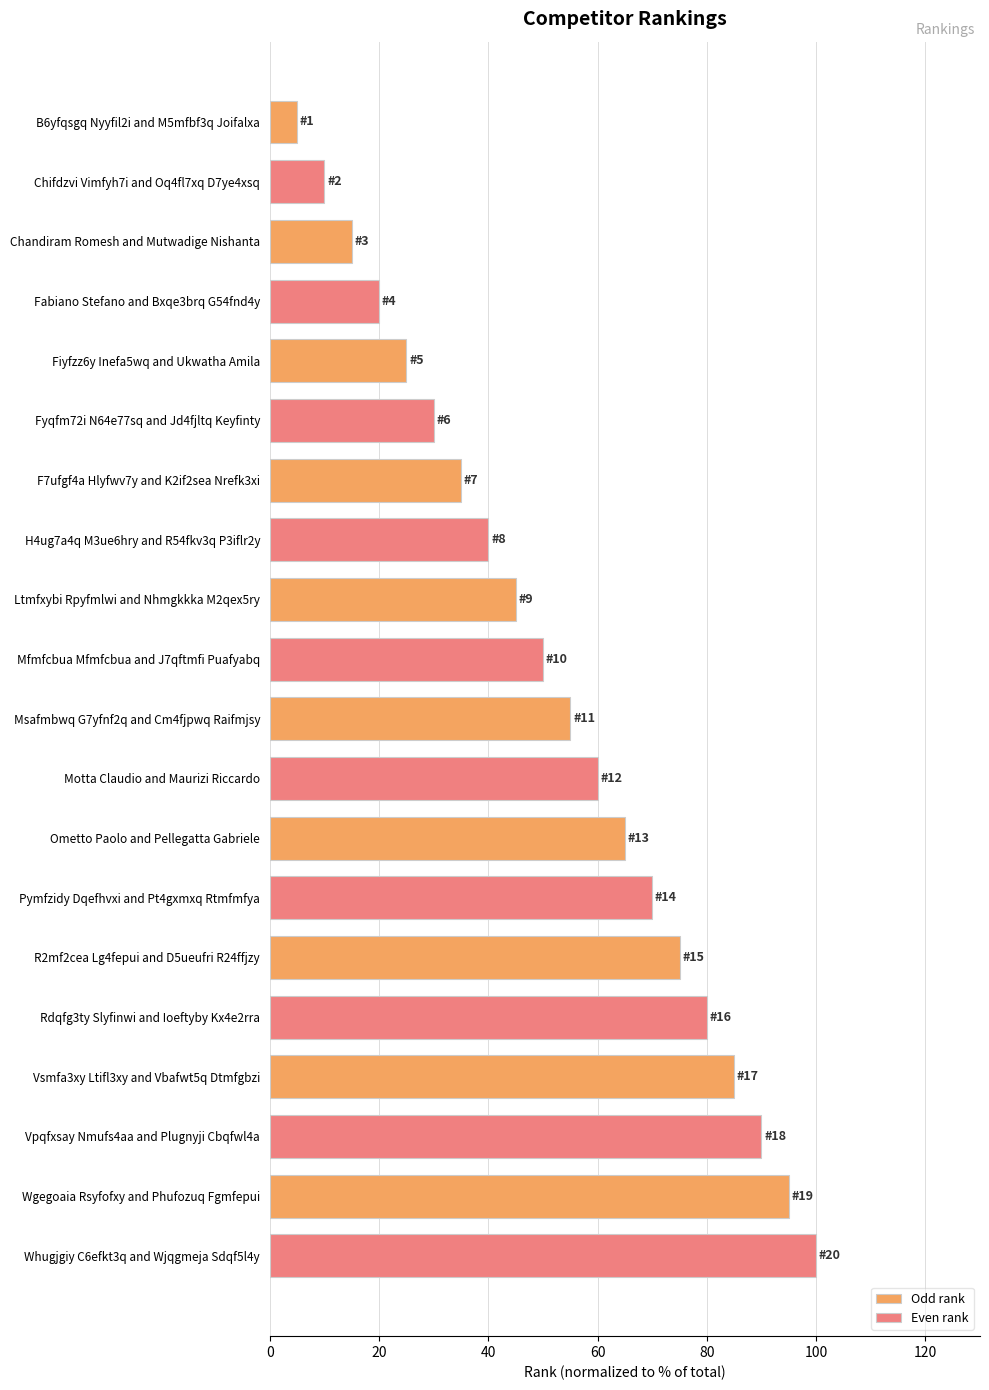

What is the difference between the highest and lowest values at Ltmfxybi Rpyfmlwi and Nhmgkkka M2qex5ry?

5.0